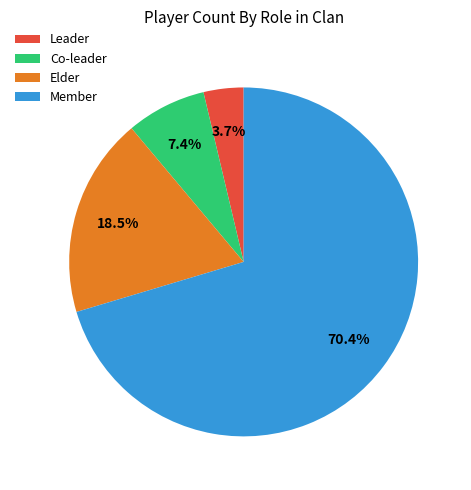

Between Member and Elder, which is larger?

Member